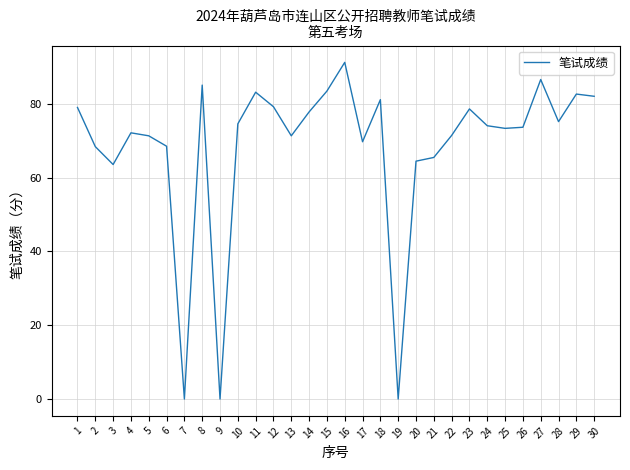

What is the change in value from 10 to 16?

+16.7